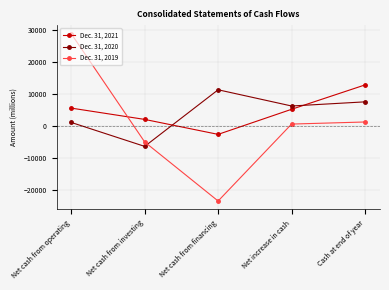

Which series has the widest spread of values?

Dec. 31, 2019